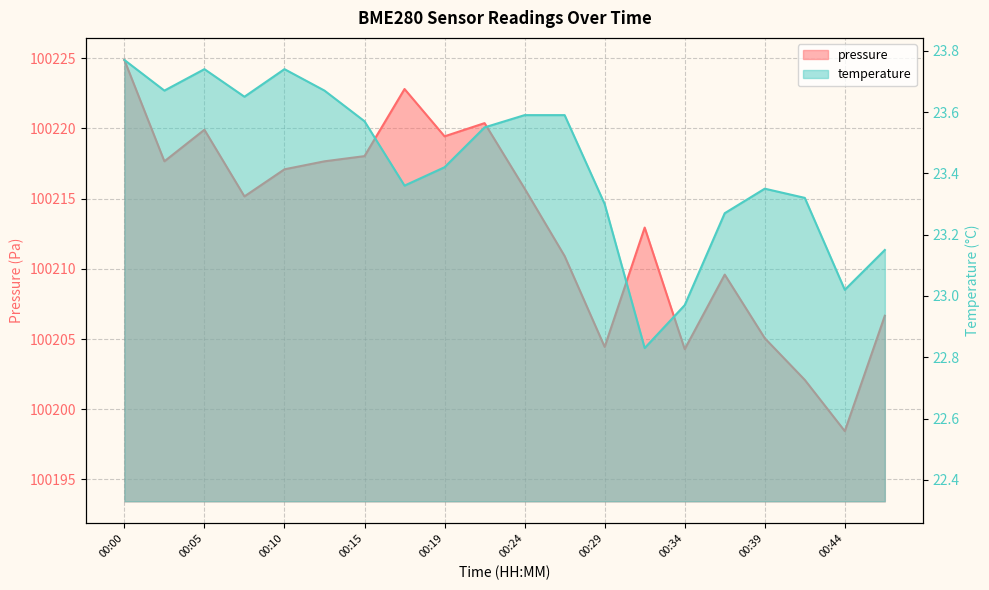

Between 00:22 and 00:47, which is larger?

00:22